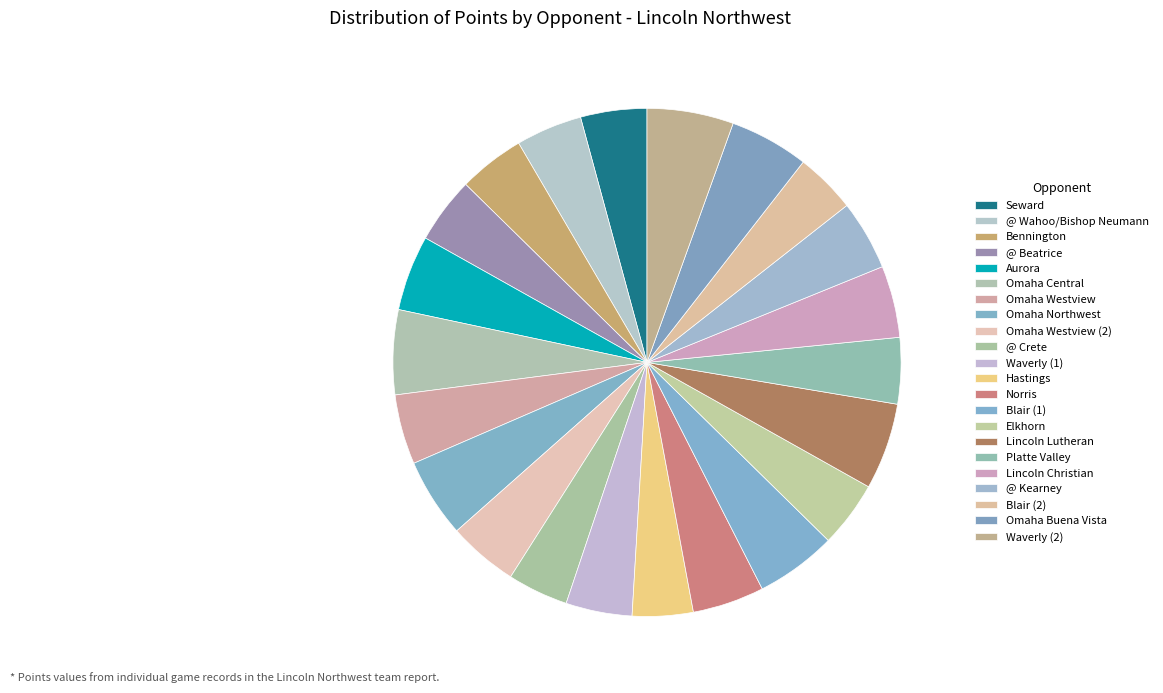

Which category has the biggest portion of the pie?

Lincoln Lutheran